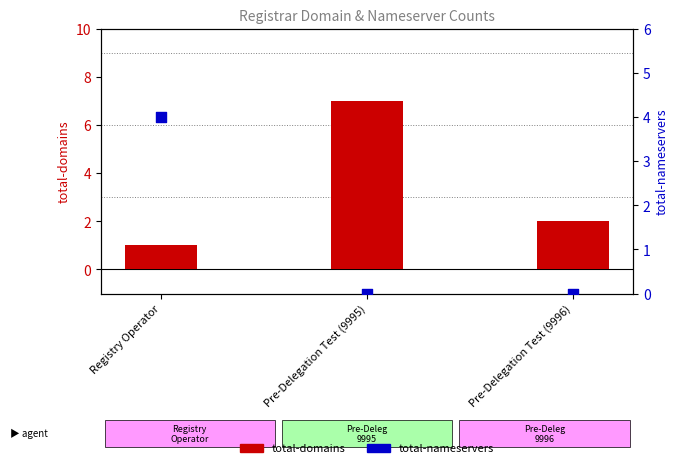

Is the value of total-nameservers at Pre-Delegation Test (9995) greater than the value of total-domains at Pre-Delegation Test (9995)?

No